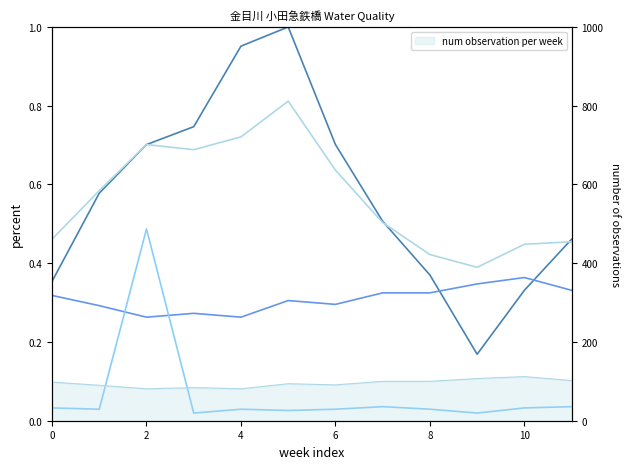

What is the sum of the 水温 (°C) values at 11 and 9?

0.8